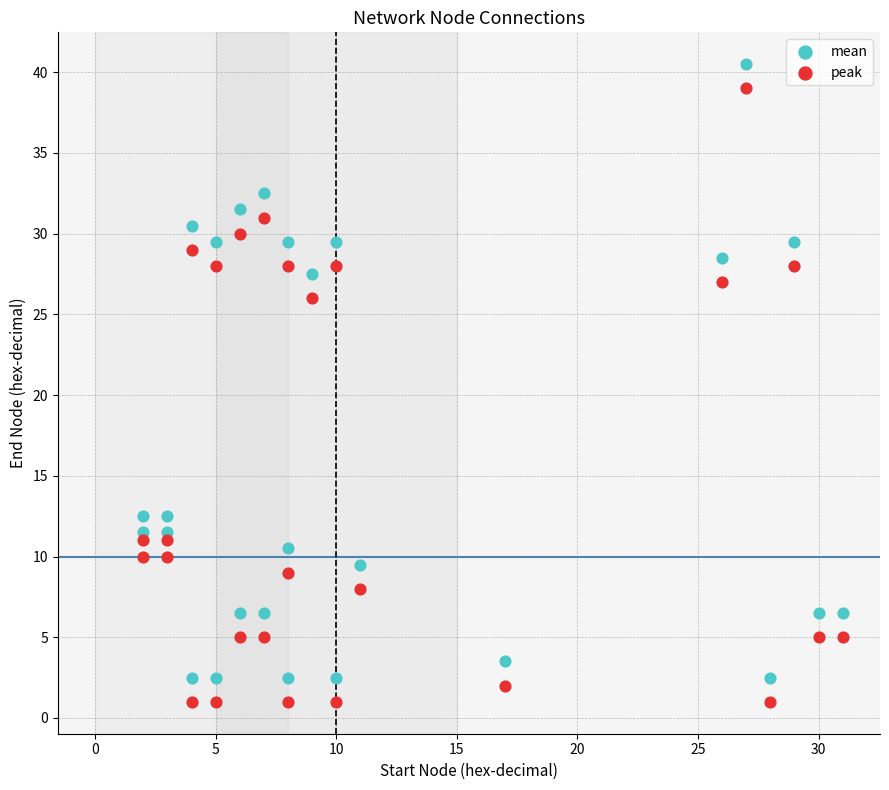

Across all series, what Y value is closest to 20?

26.0